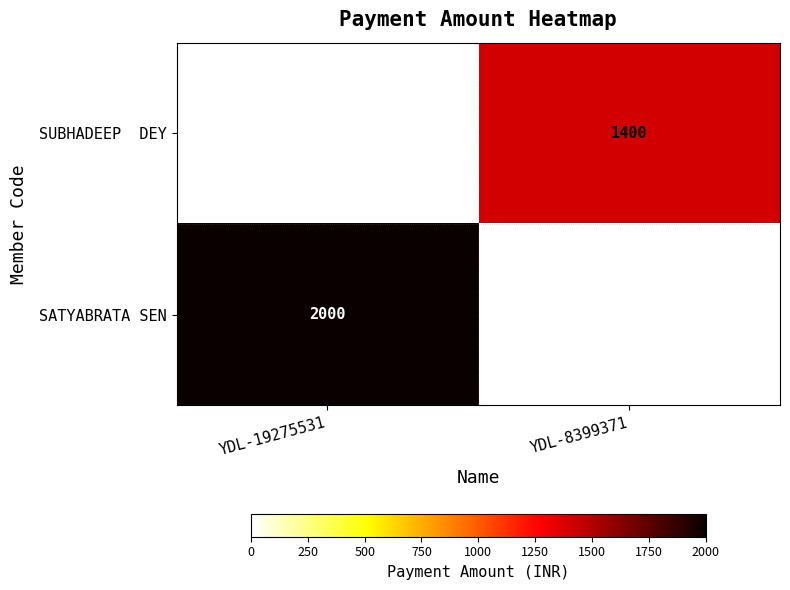

Between YDL-8399371 and YDL-19275531, which is larger?

YDL-19275531